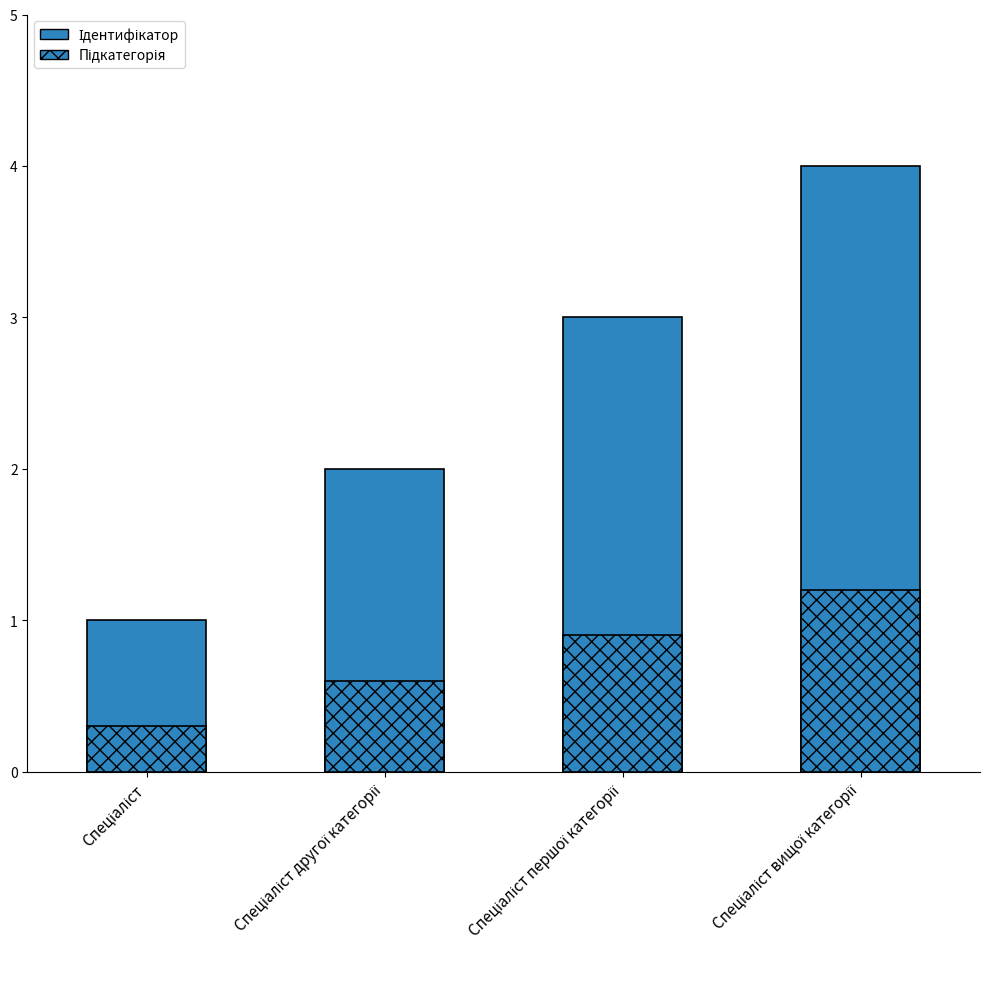

Rank the series at Спеціаліст першої категорії from highest to lowest value.

Ідентифікатор, Підкатегорія